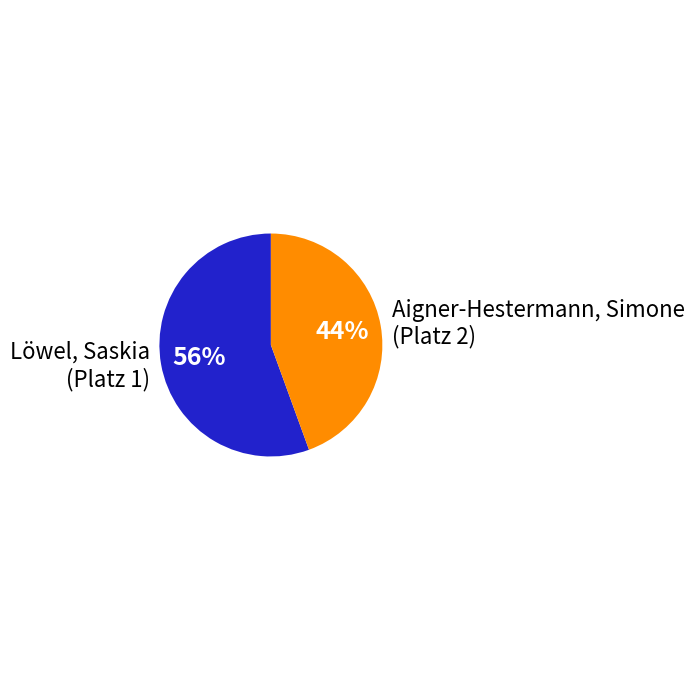

Which category has the biggest portion of the pie?

Löwel, Saskia (Platz 1)